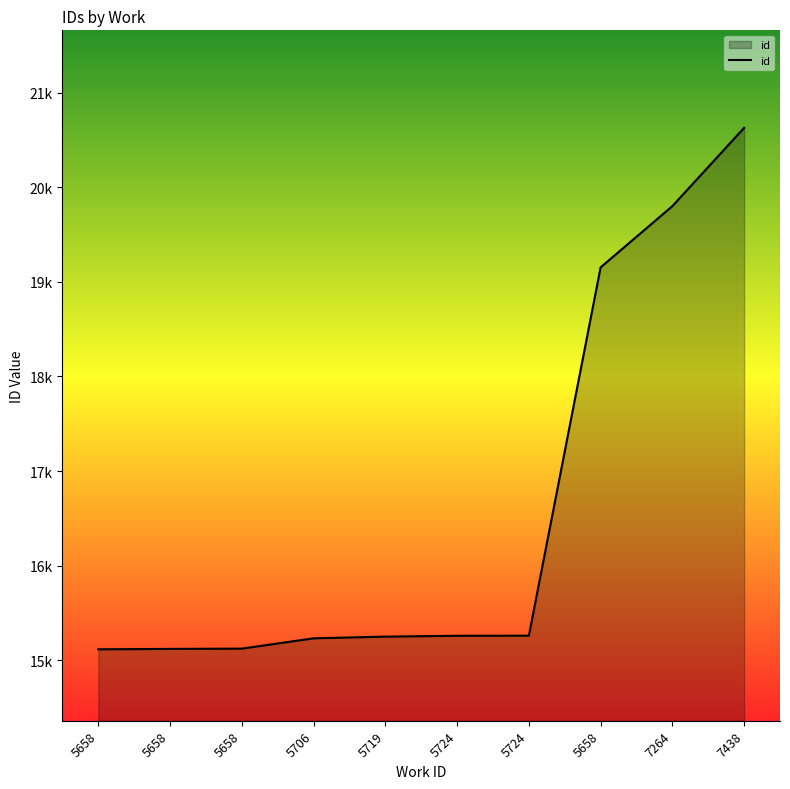

What is the difference between the second highest and second lowest values?

4684